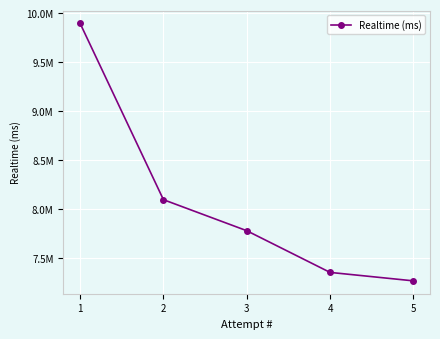

True or false: the data shows 9895252 at 1.

True